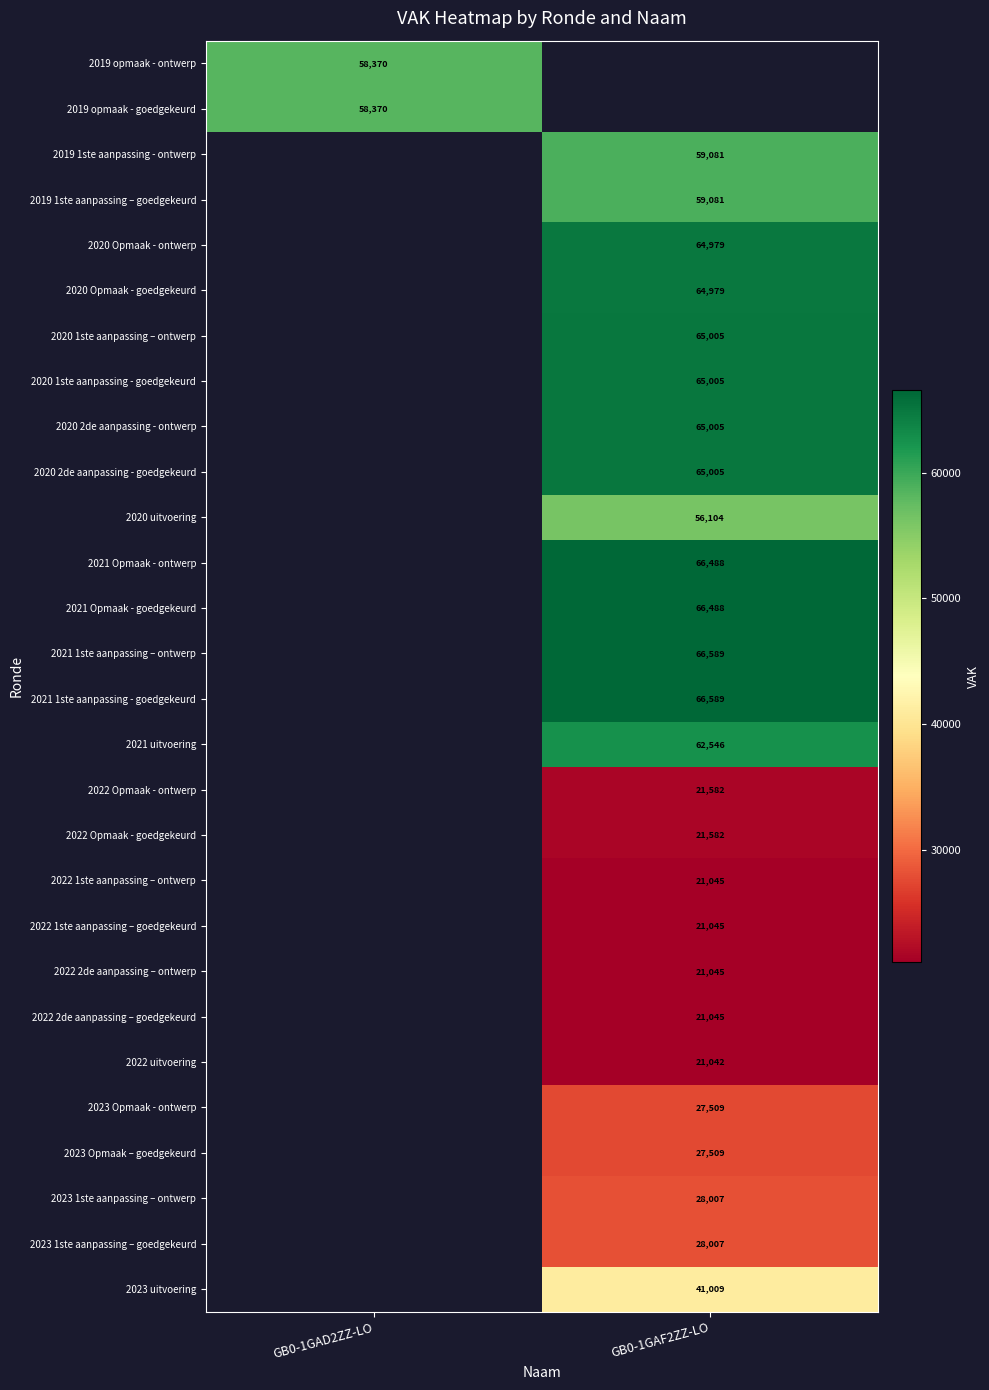

The 2022 uitvoering series shows 36542.8 at GB0-1GAF2ZZ-LO. True or false?

False